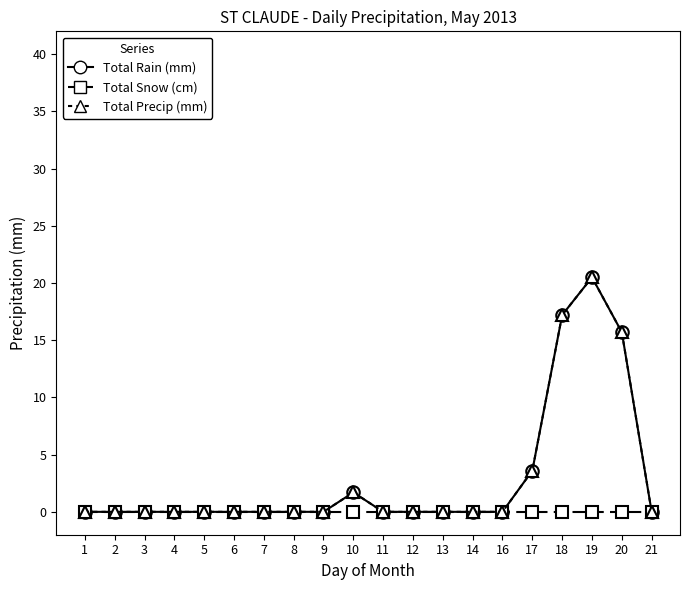

True or false: Total Precip (mm) and Total Snow (cm) intersect in this chart.

False